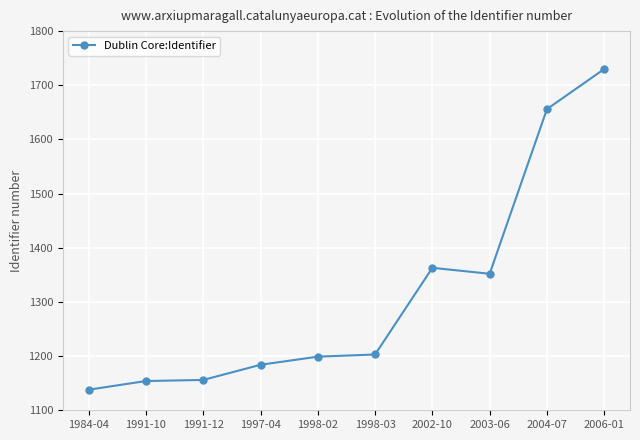

What is the difference between the second highest and minimum values?

518